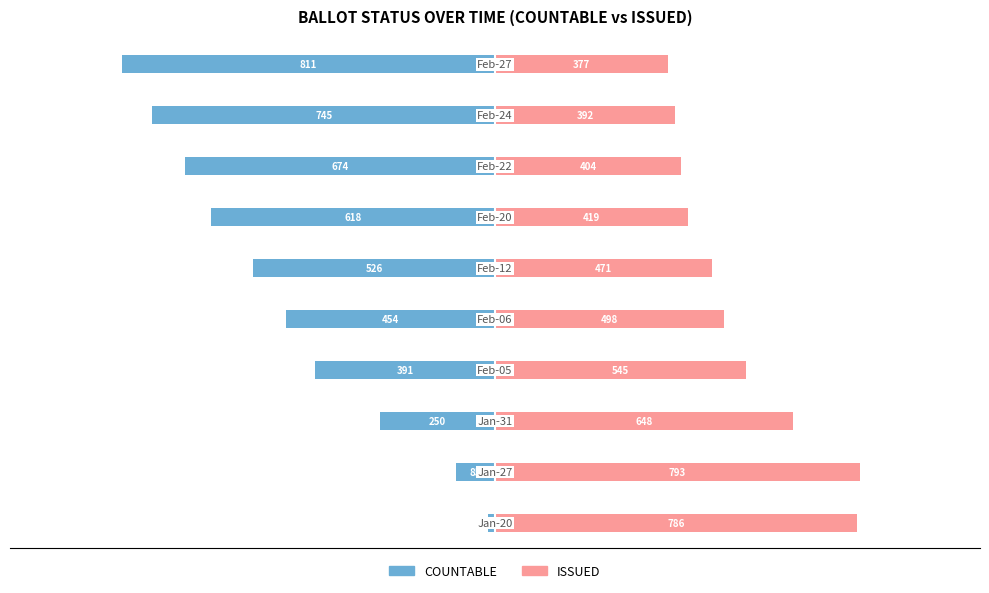

True or false: COUNTABLE has a value of -618 at 250.

True